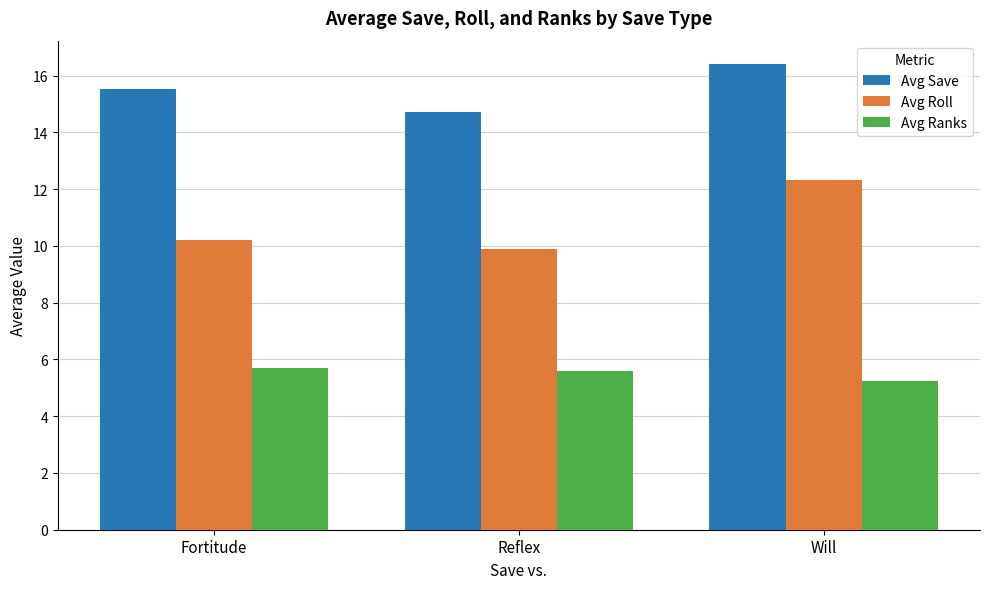

At which label is Avg Save closest to 15?

Reflex